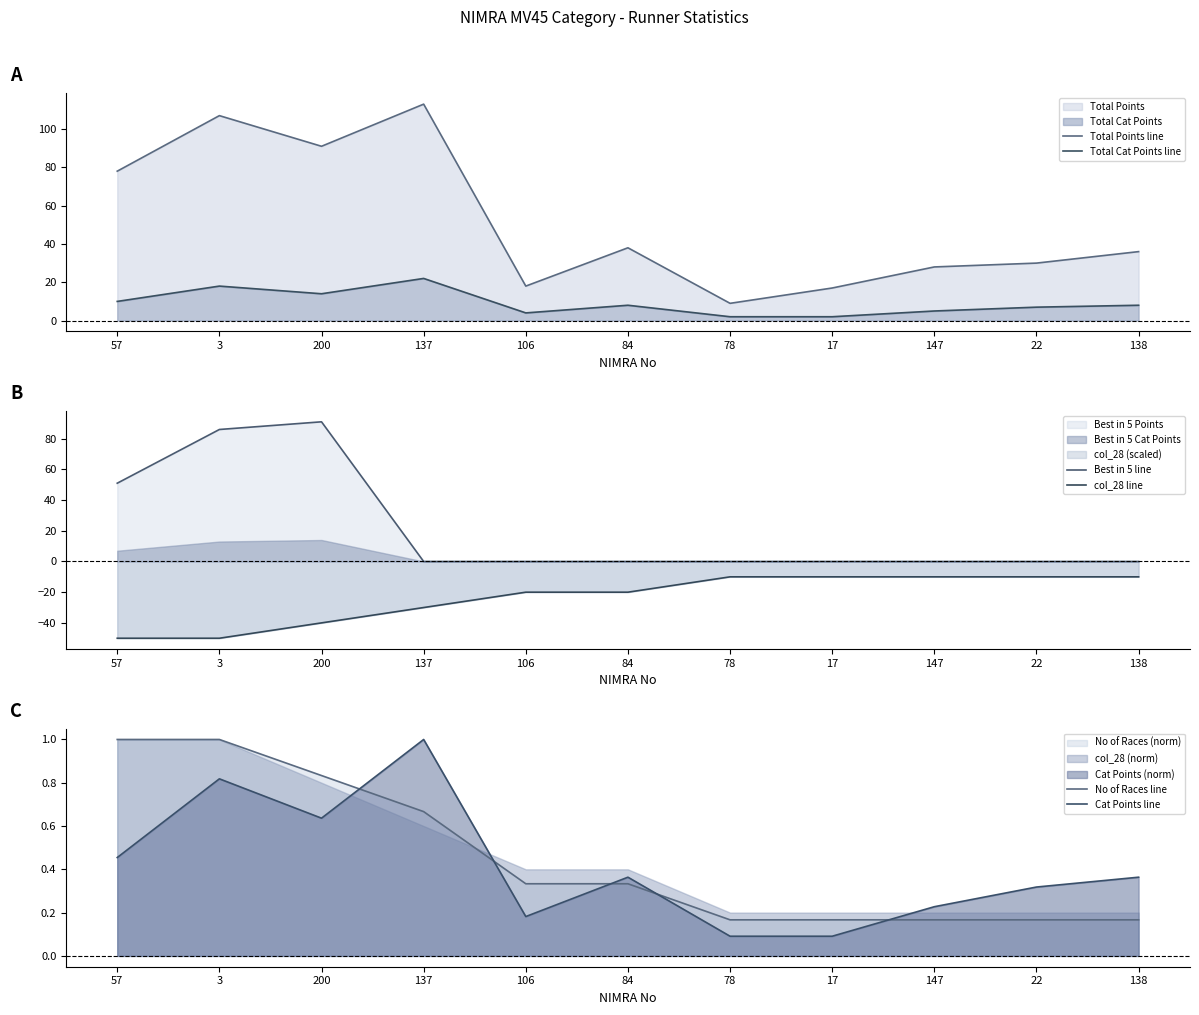

The col_28 line series shows -4.3 at 84. True or false?

False